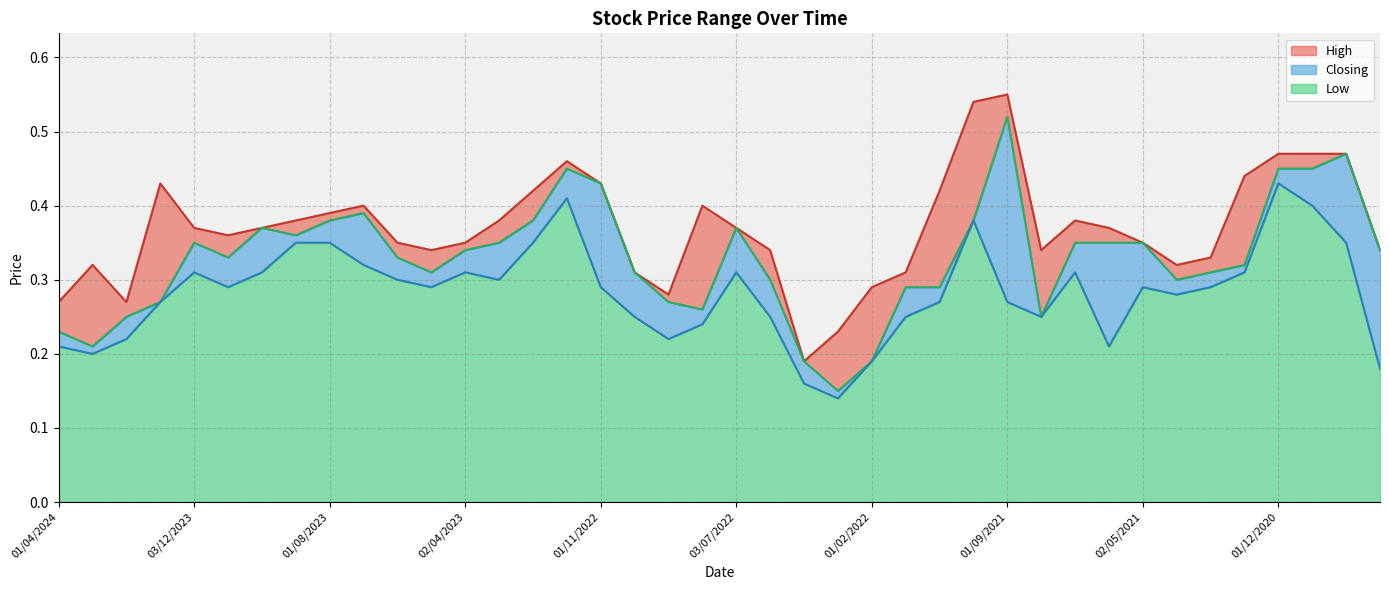

What is the sum of all Closing values?

13.2